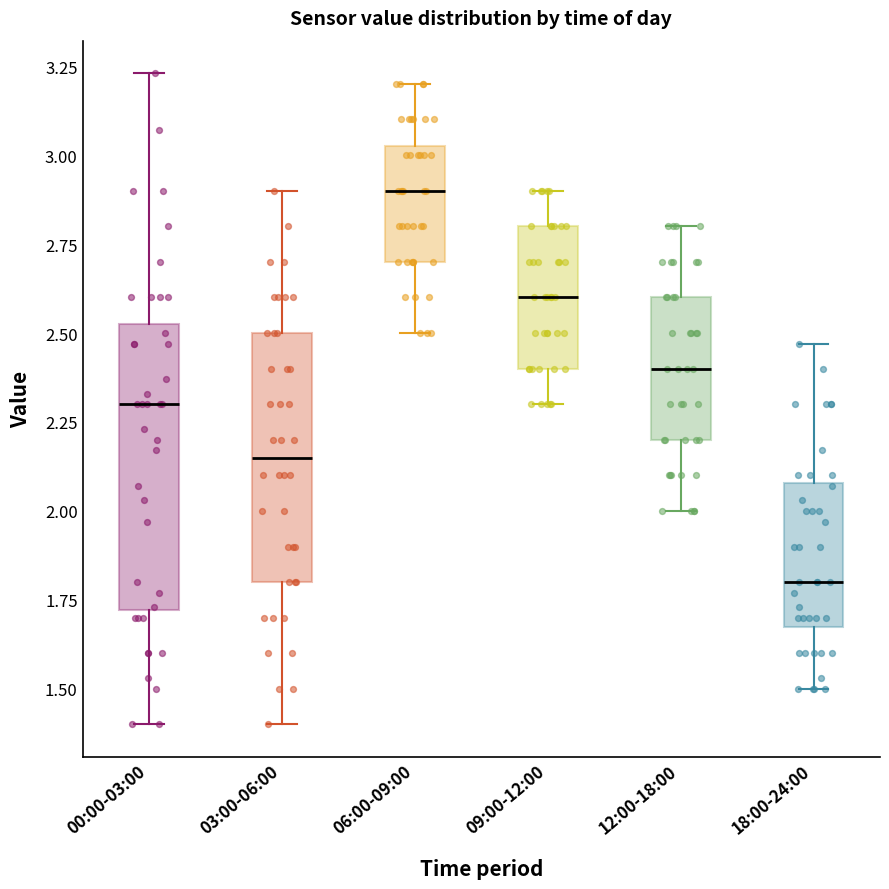

Reading left to right, read every box against the y-axis: the position of its median line, the range the box covers, and the ends of its whiskers. The values are not printed on the chart, so give them approximately, as read against the axis.

00:00-03:00: median 2.30, box 1.70 to 2.55, whiskers 1.40 to 3.25
03:00-06:00: median 2.15, box 1.80 to 2.50, whiskers 1.40 to 2.90
06:00-09:00: median 2.90, box 2.70 to 3.05, whiskers 2.50 to 3.20
09:00-12:00: median 2.60, box 2.40 to 2.80, whiskers 2.30 to 2.90
12:00-18:00: median 2.40, box 2.20 to 2.60, whiskers 2.00 to 2.80
18:00-24:00: median 1.80, box 1.70 to 2.10, whiskers 1.50 to 2.45